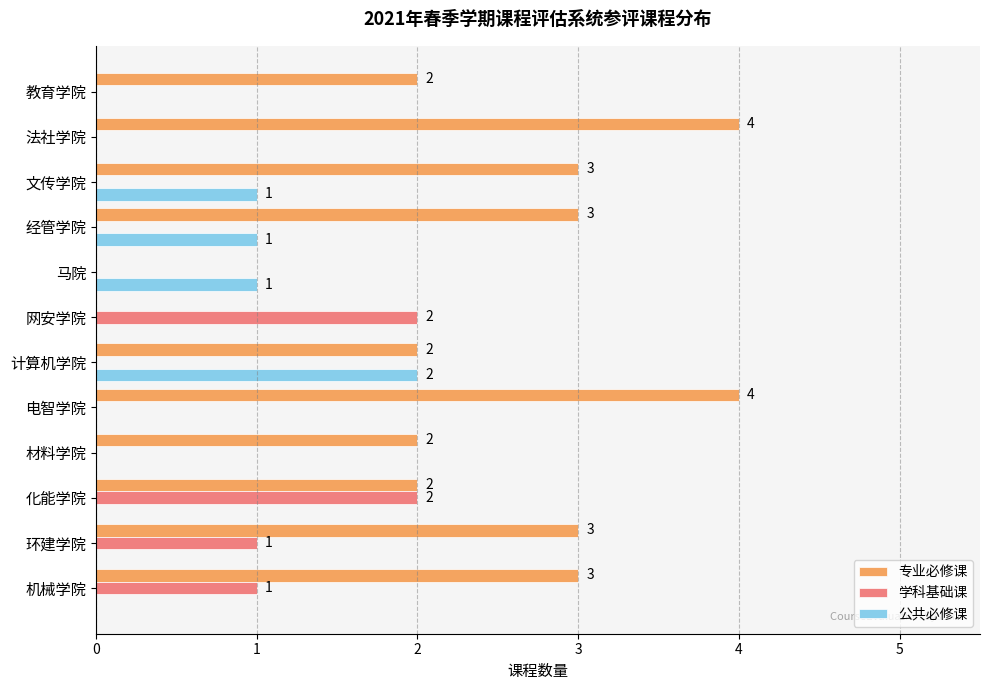

What is the maximum value for 专业必修课?

4